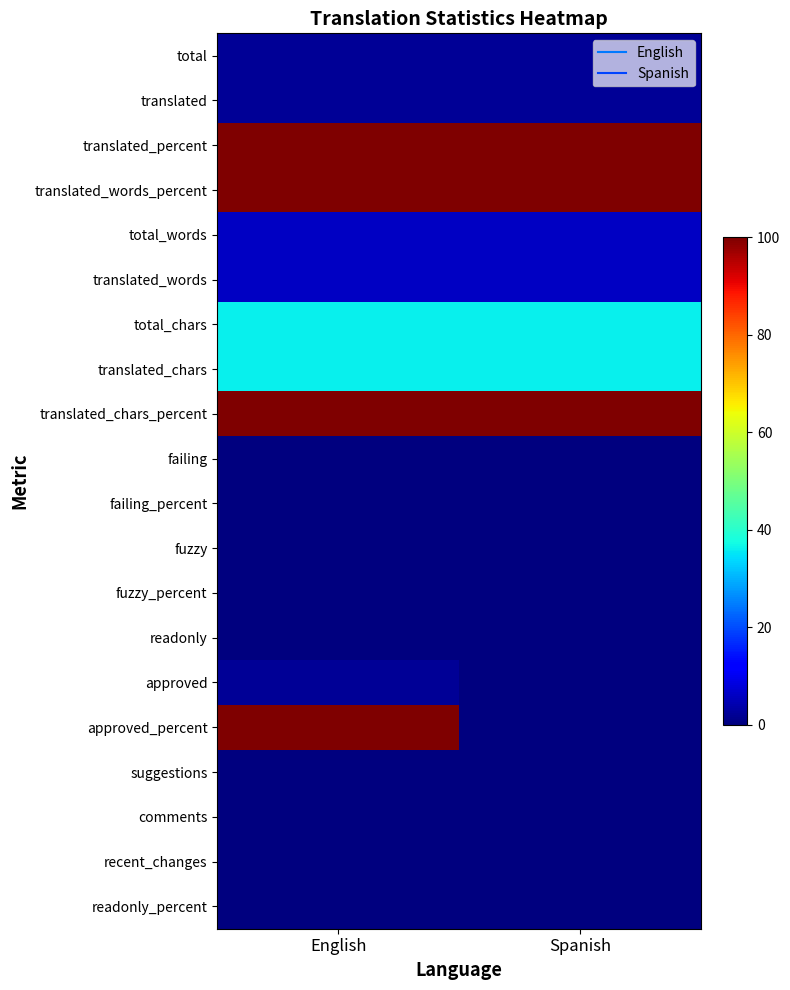

Which series has the largest total across all categories?

translated_percent